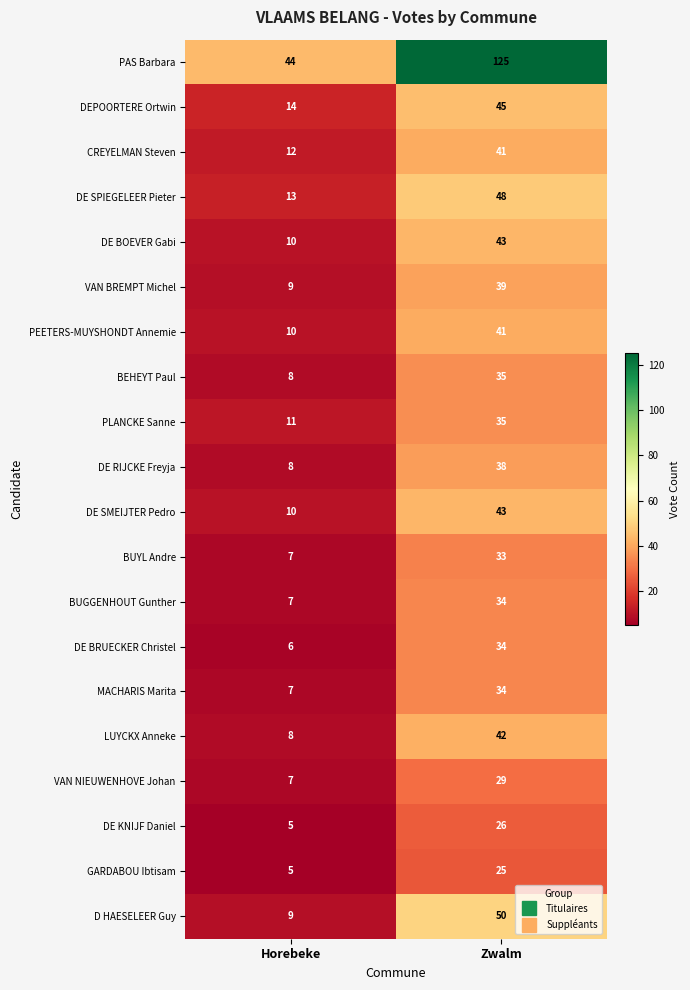

What is the sum of the DE BRUECKER Christel values at Horebeke and Zwalm?

40